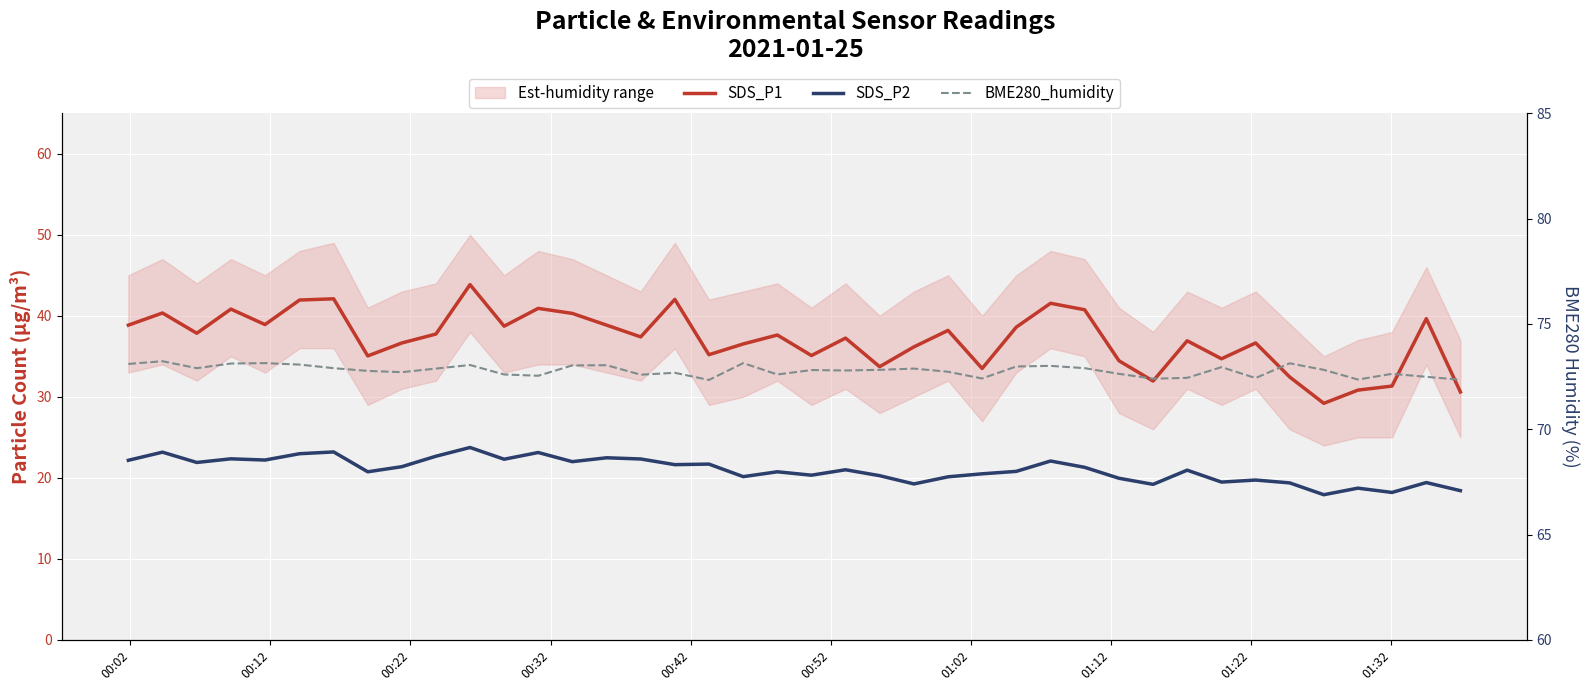

At which label does SDS_P2 first exceed 21?

00:02